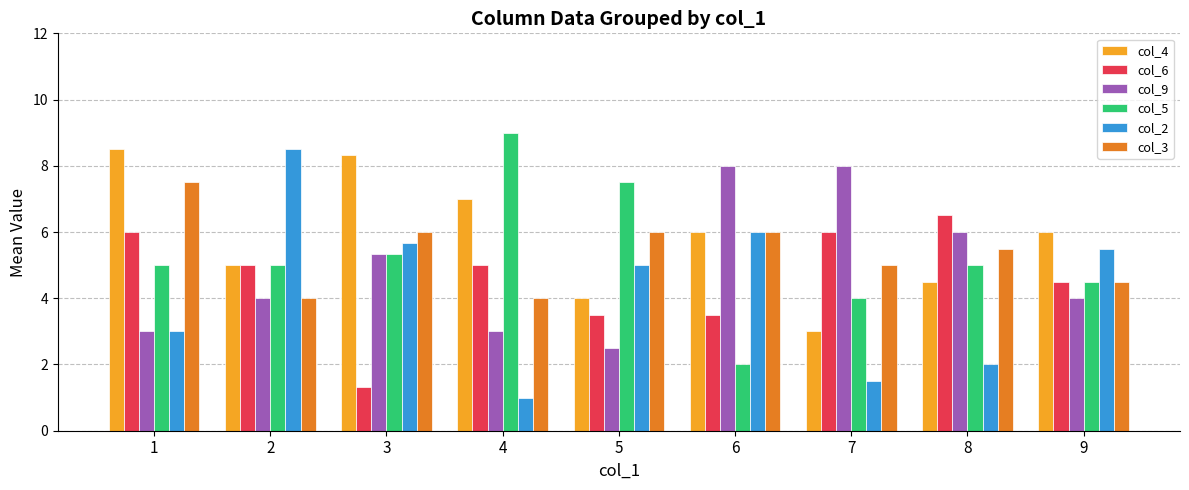

Reading right to left, what are all the values shown in this chart?

col_4: 6.0	4.5	3.0	6.0	4.0	7.0	8.3	5.0	8.5
col_6: 4.5	6.5	6.0	3.5	3.5	5.0	1.3	5.0	6.0
col_9: 4.0	6.0	8.0	8.0	2.5	3.0	5.3	4.0	3.0
col_5: 4.5	5.0	4.0	2.0	7.5	9.0	5.3	5.0	5.0
col_2: 5.5	2.0	1.5	6.0	5.0	1.0	5.7	8.5	3.0
col_3: 4.5	5.5	5.0	6.0	6.0	4.0	6.0	4.0	7.5